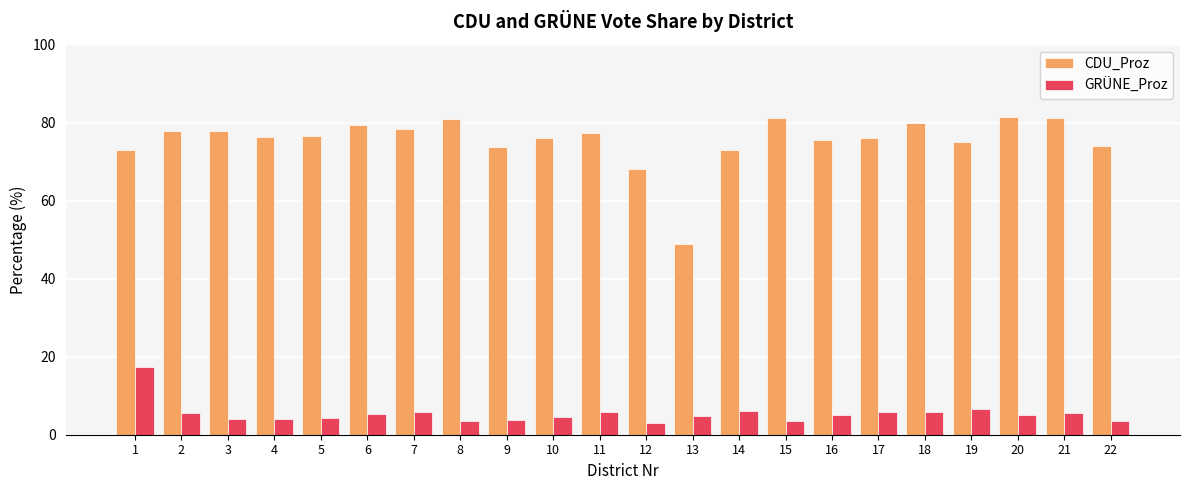

What is the value of the CDU_Proz bar at the 22nd from the left?

74.1